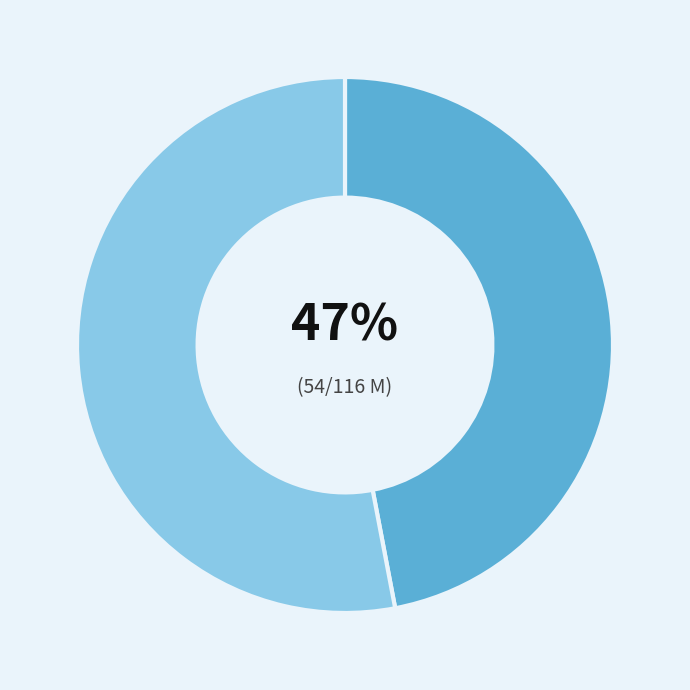

Is there a majority slice in this chart?

Yes